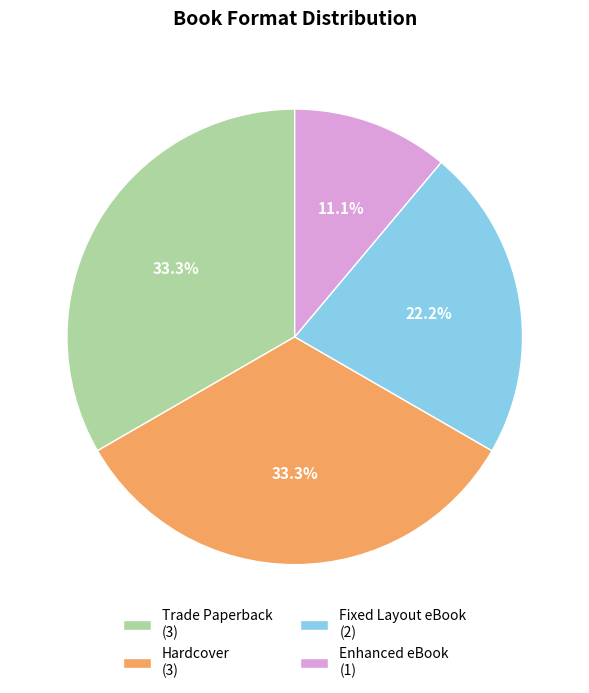

Between Hardcover (3) and Enhanced eBook (1), which is larger?

Hardcover (3)